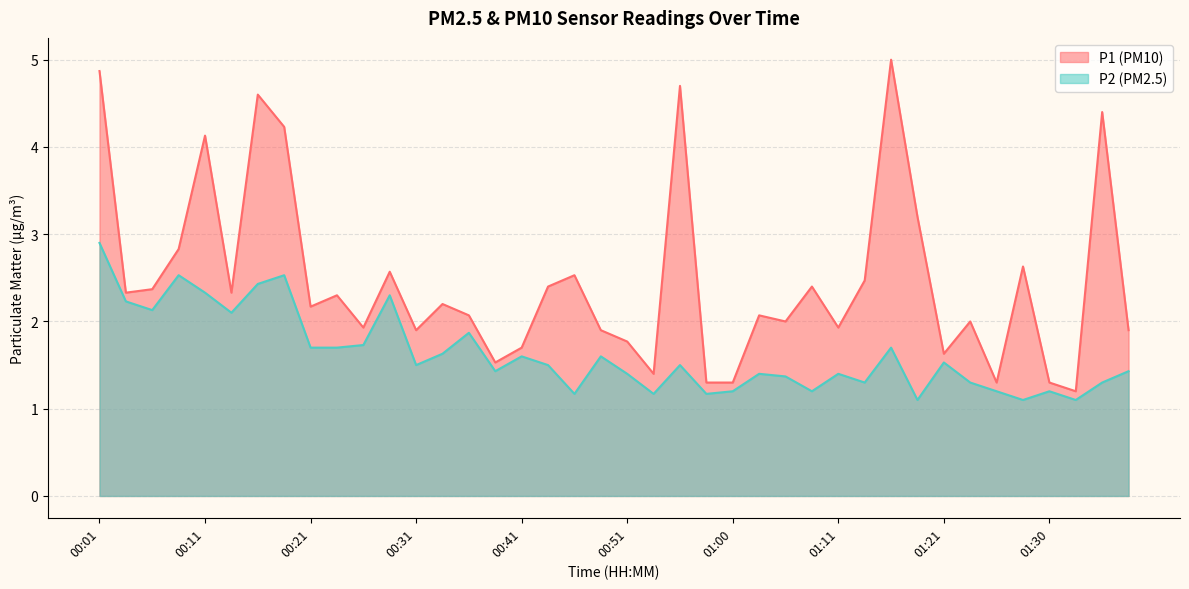

True or false: P1 and P2 cross at least once.

False